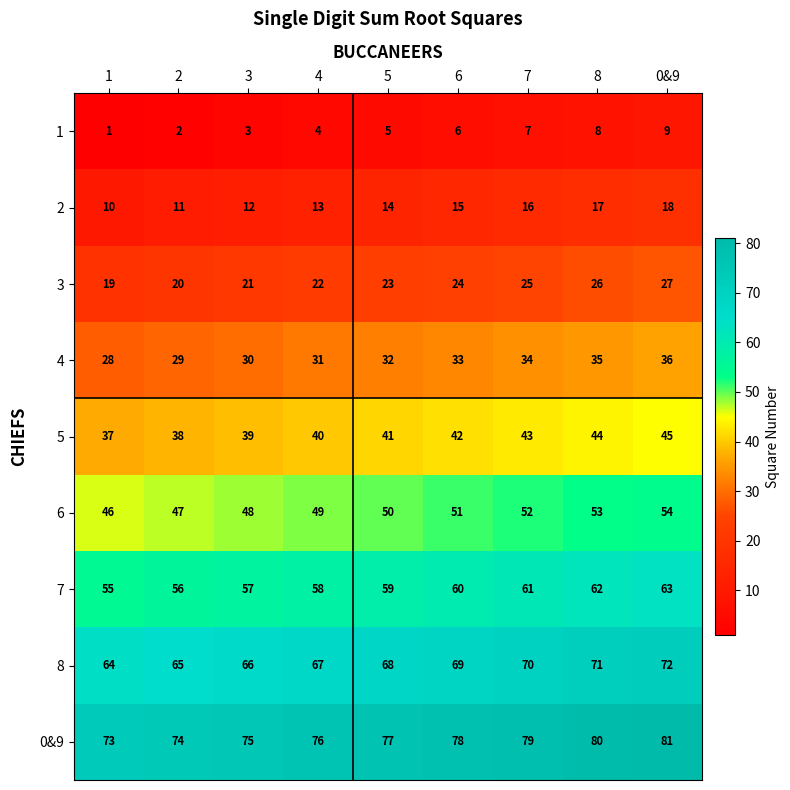

How many data points in 5 are less than 41?

4